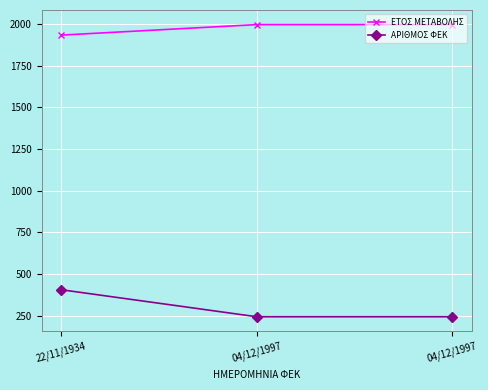

Between 04/12/1997 and 04/12/1997, which is larger?

04/12/1997